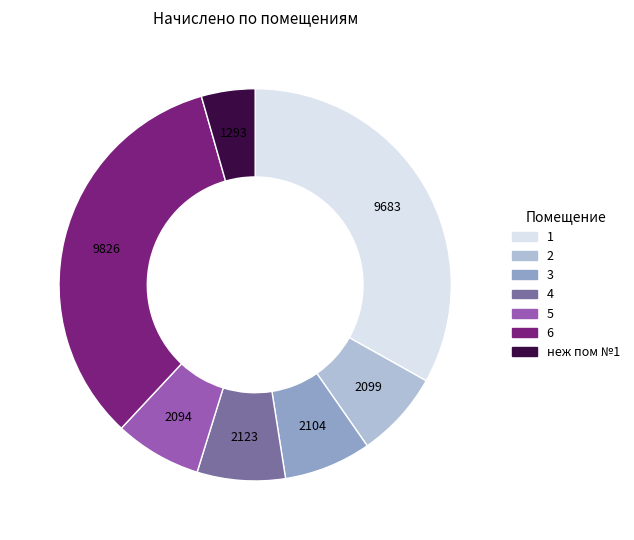

Is the sum of 4 and 1 greater than half?

No